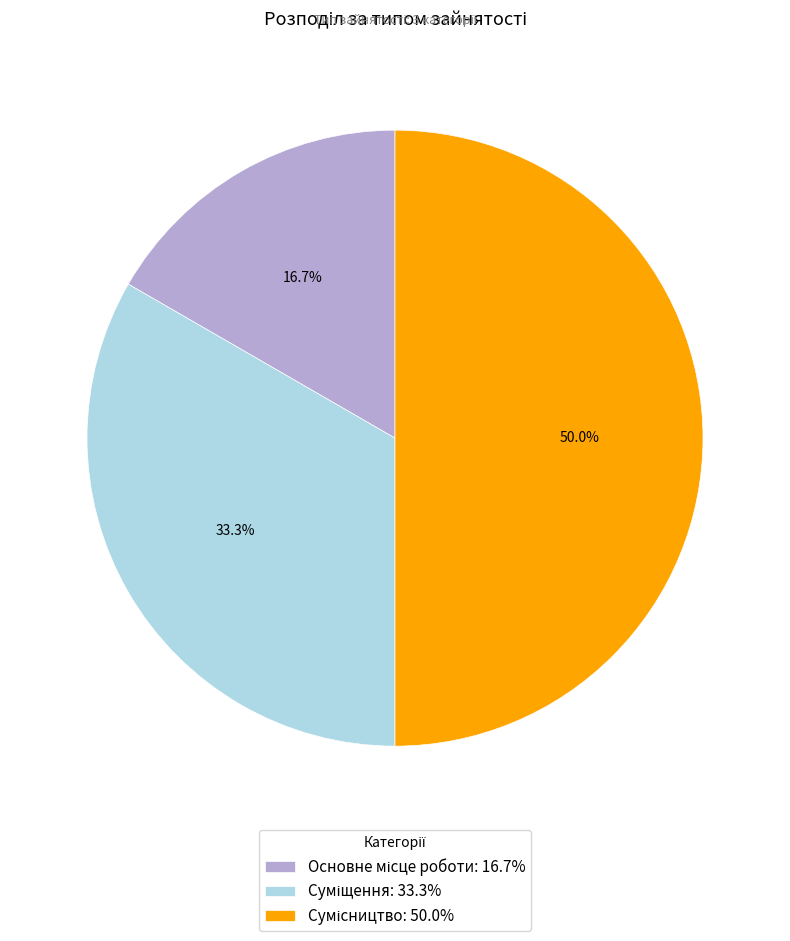

How many slices are in this pie chart?

3